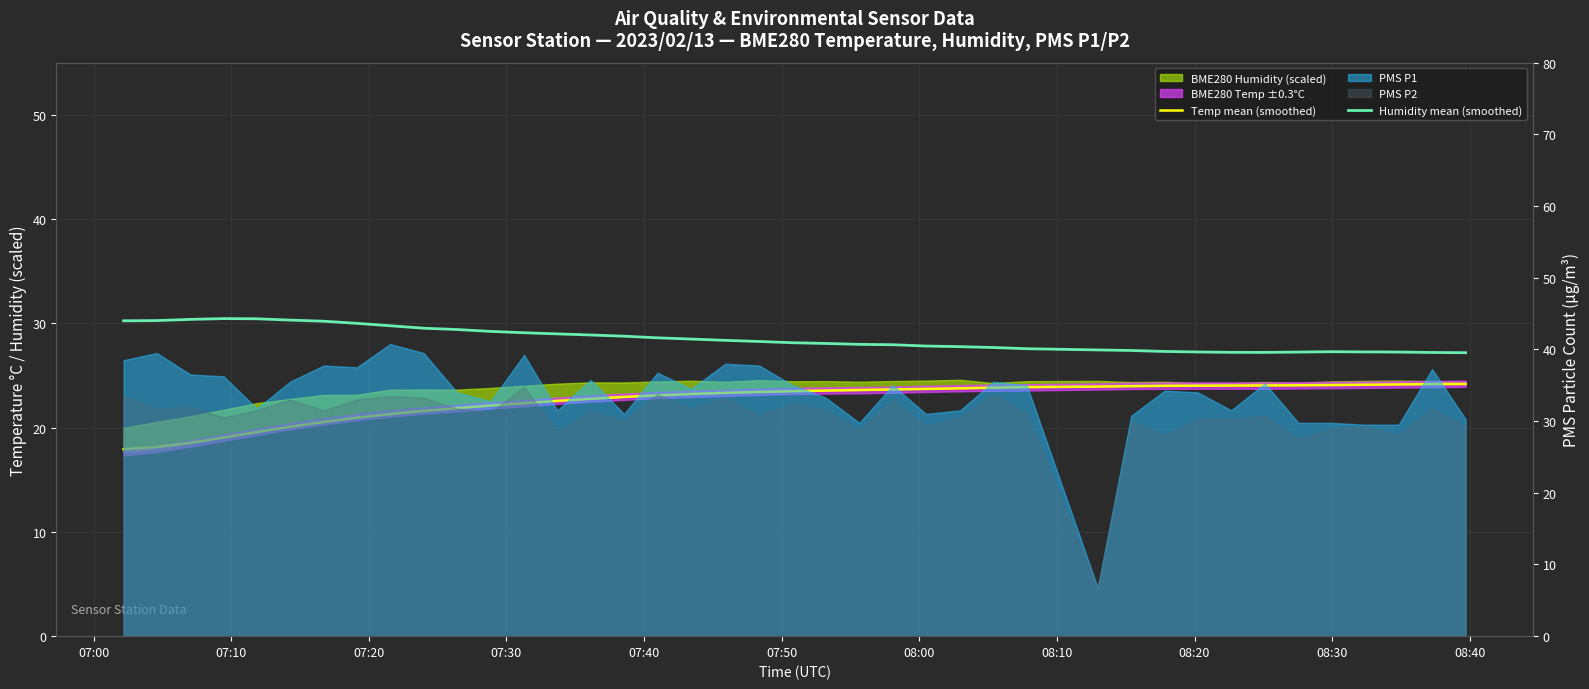

Which series has the largest total across all categories?

Humidity mean (smoothed)